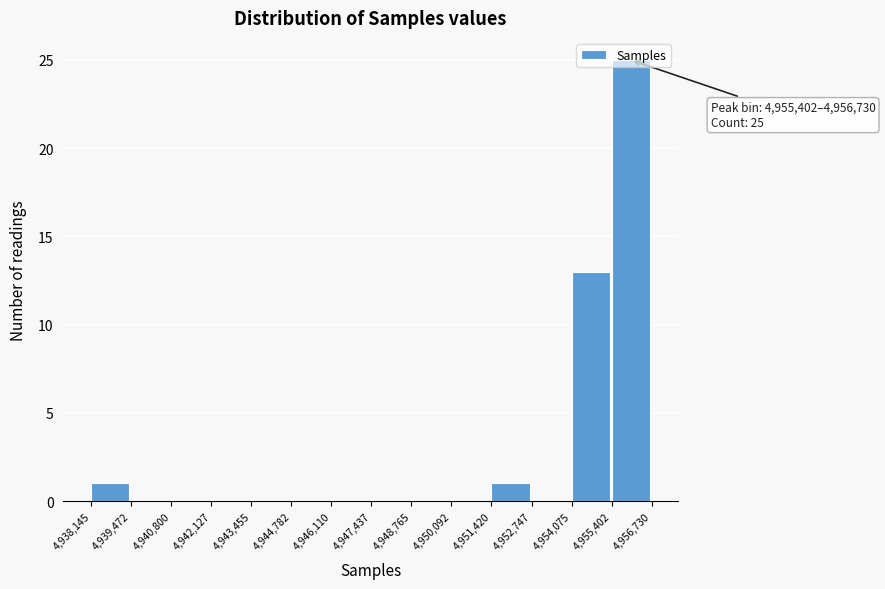

Which range on the x-axis has the tallest bar?

4,955,402 to 4,956,730